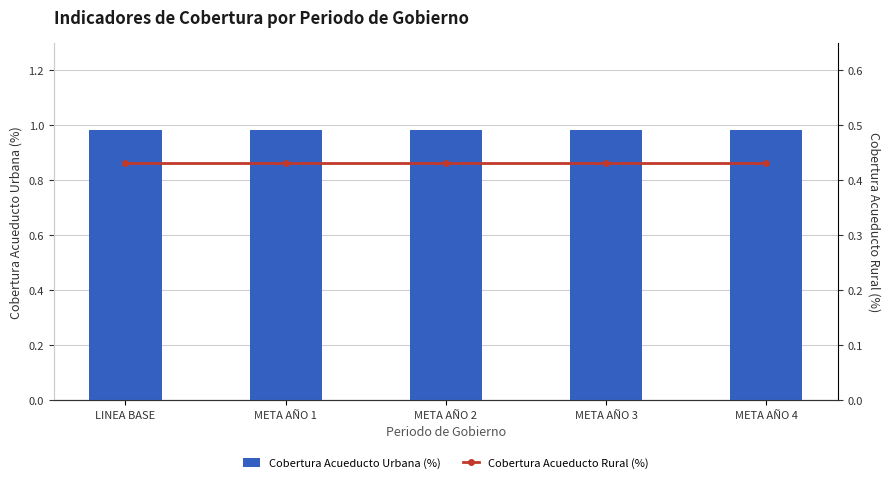

What is the lowest value of the COBERTURA ACUEDUCTO RURAL (%) series?

0.4